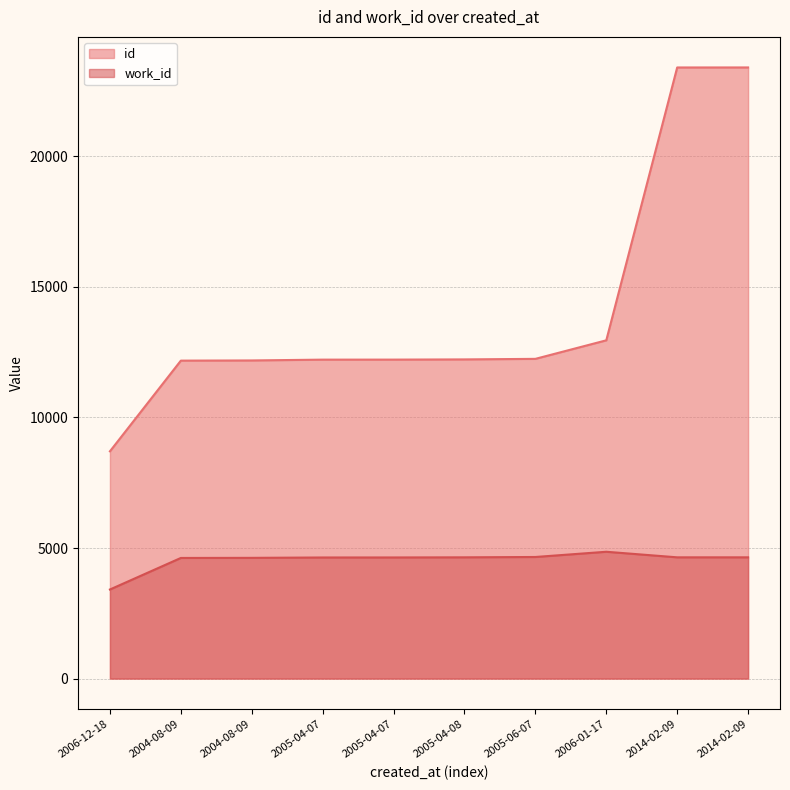

Which series has the largest total across all categories?

id